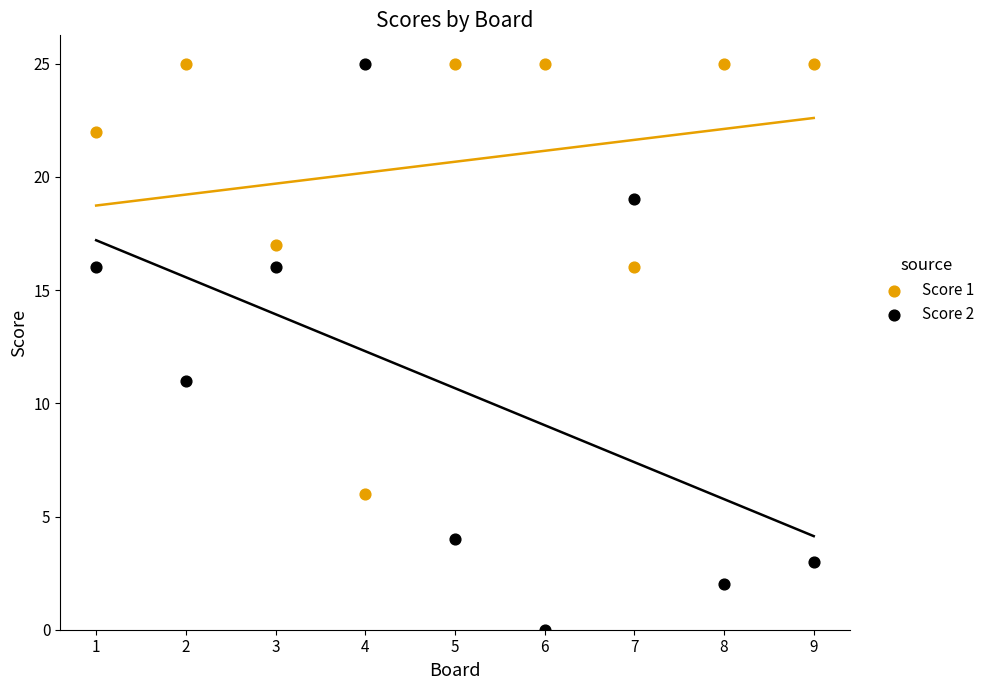

What is the X range (max minus min) for the scatter plot?

8